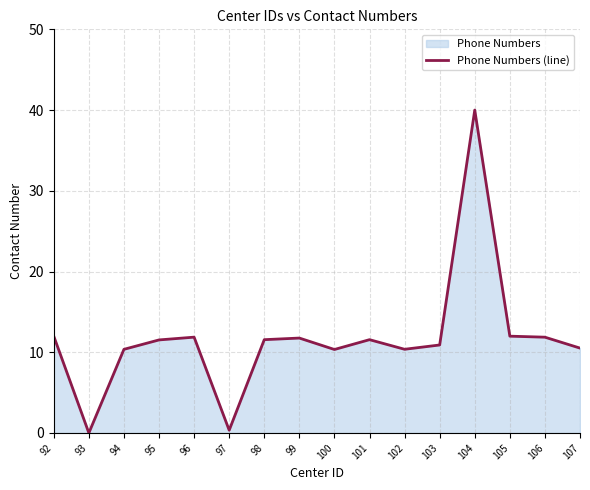

What is the average value?

11.7